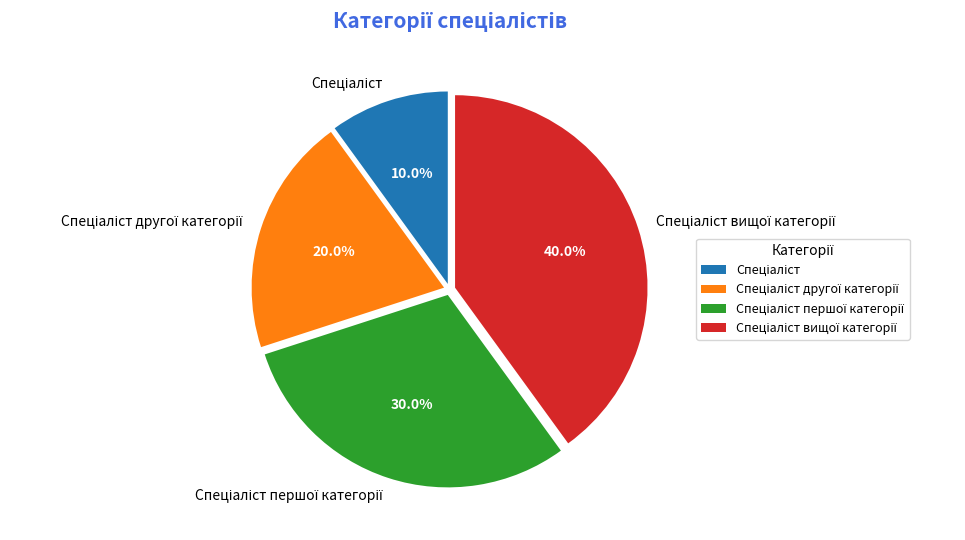

Does any single category account for the majority?

No